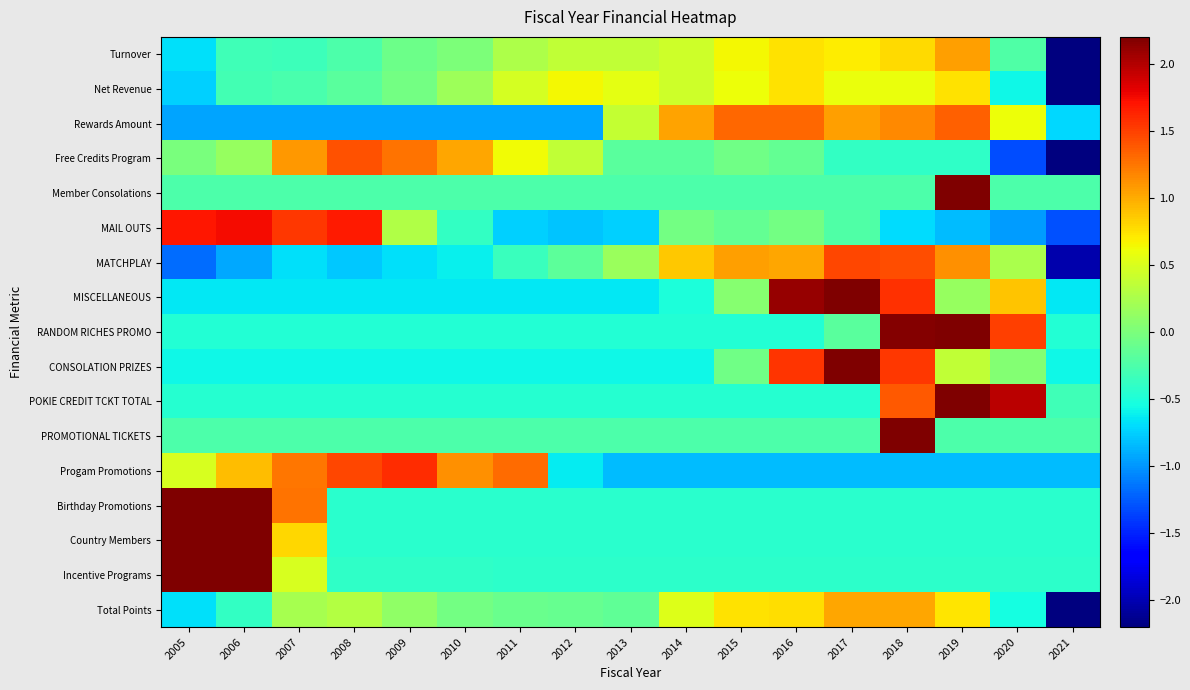

How many categories are shown in the chart?

17